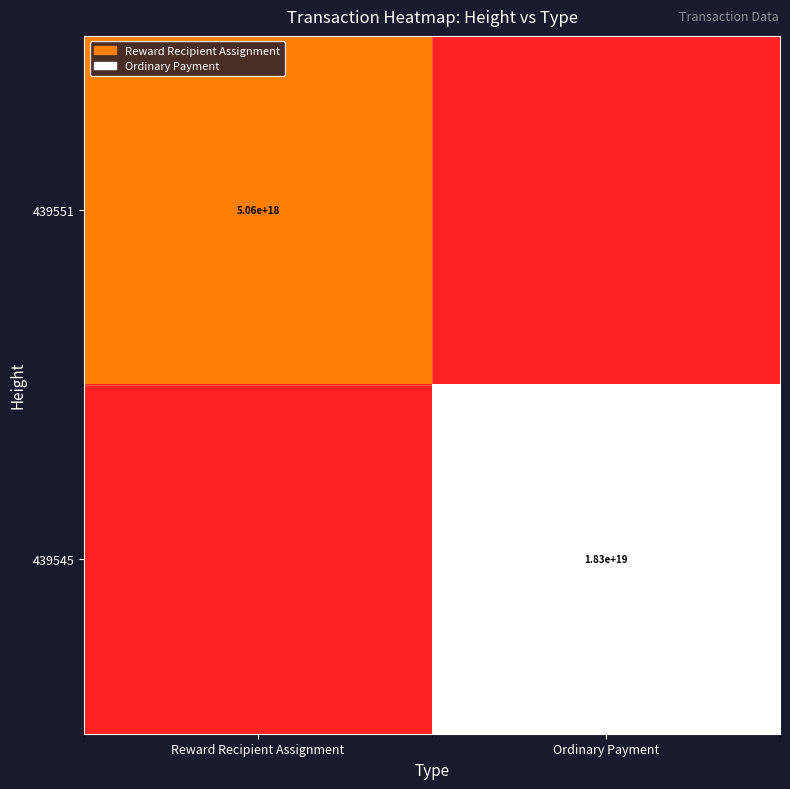

At which category is the sum across all series the highest?

Ordinary Payment